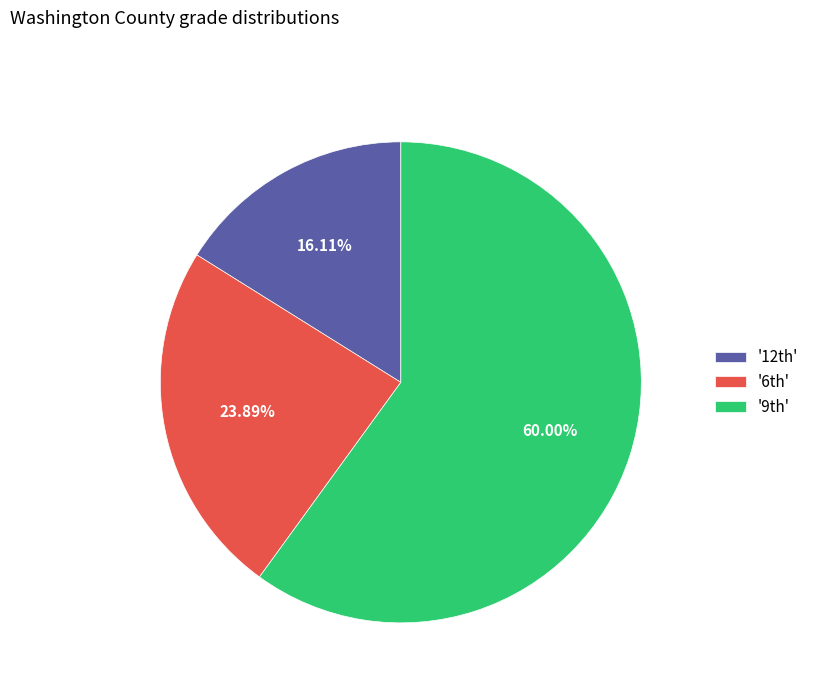

What is the smallest slice in the pie chart?

'12th'